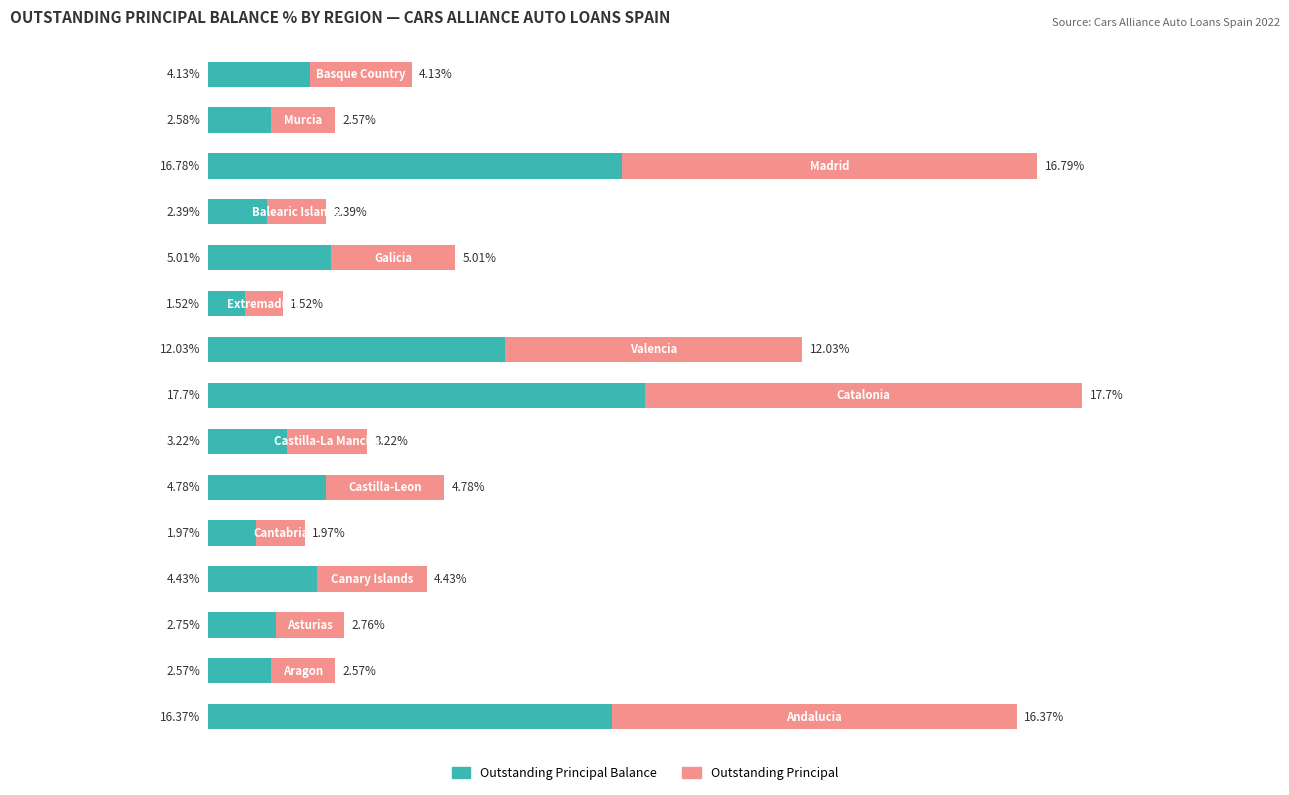

How many values in the Outstanding Principal Balance series exceed 4?

8